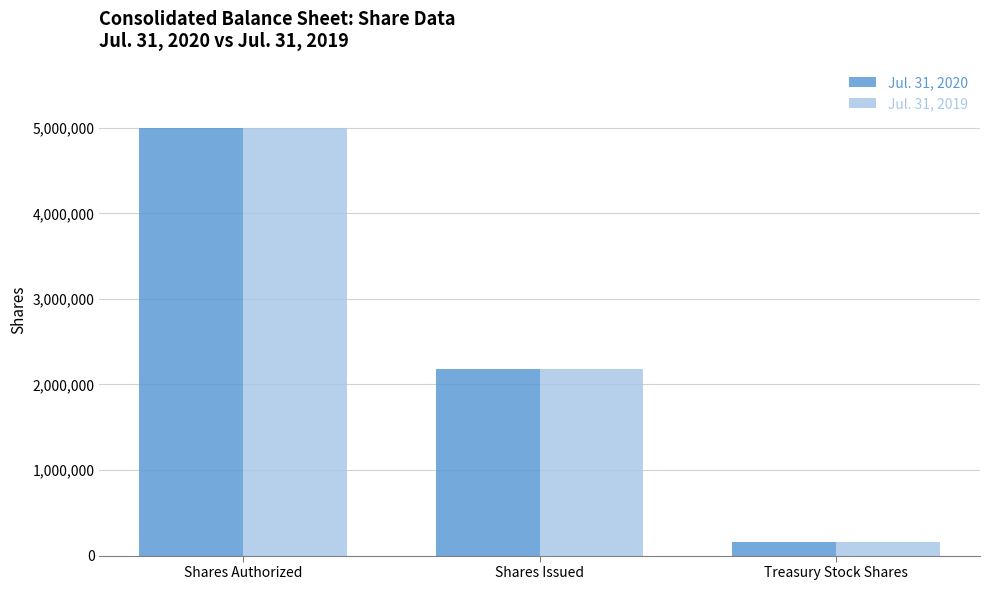

What position from the left is Shares Authorized?

1